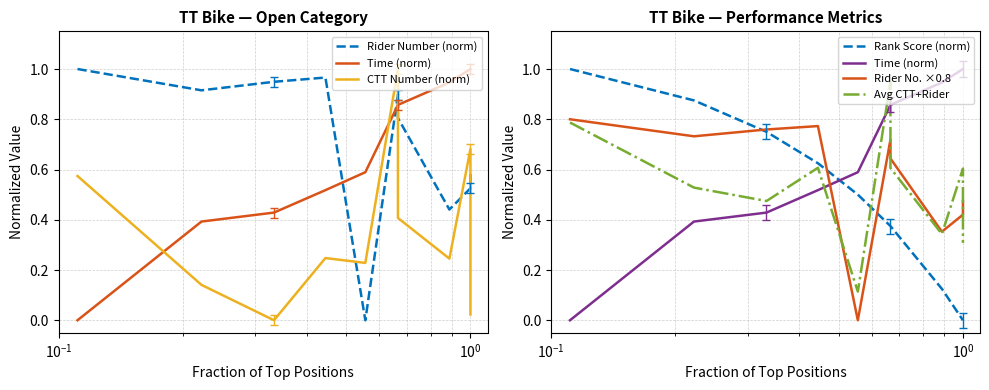

What position from the left is 8?

9